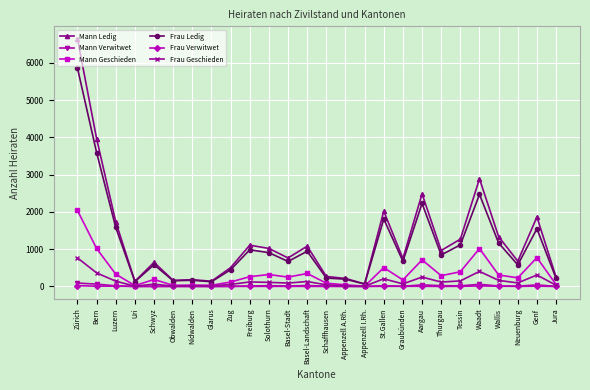

The Mann Ledig series shows 750 at Graubünden. True or false?

True